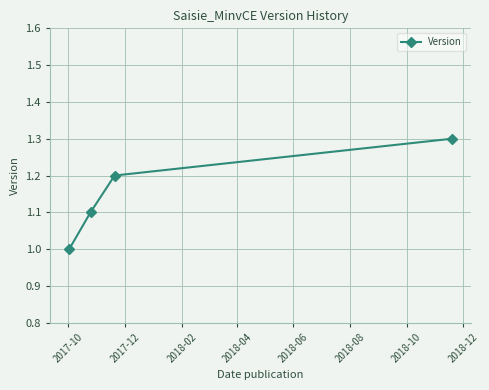

What is the minimum value shown in the chart?

1.0